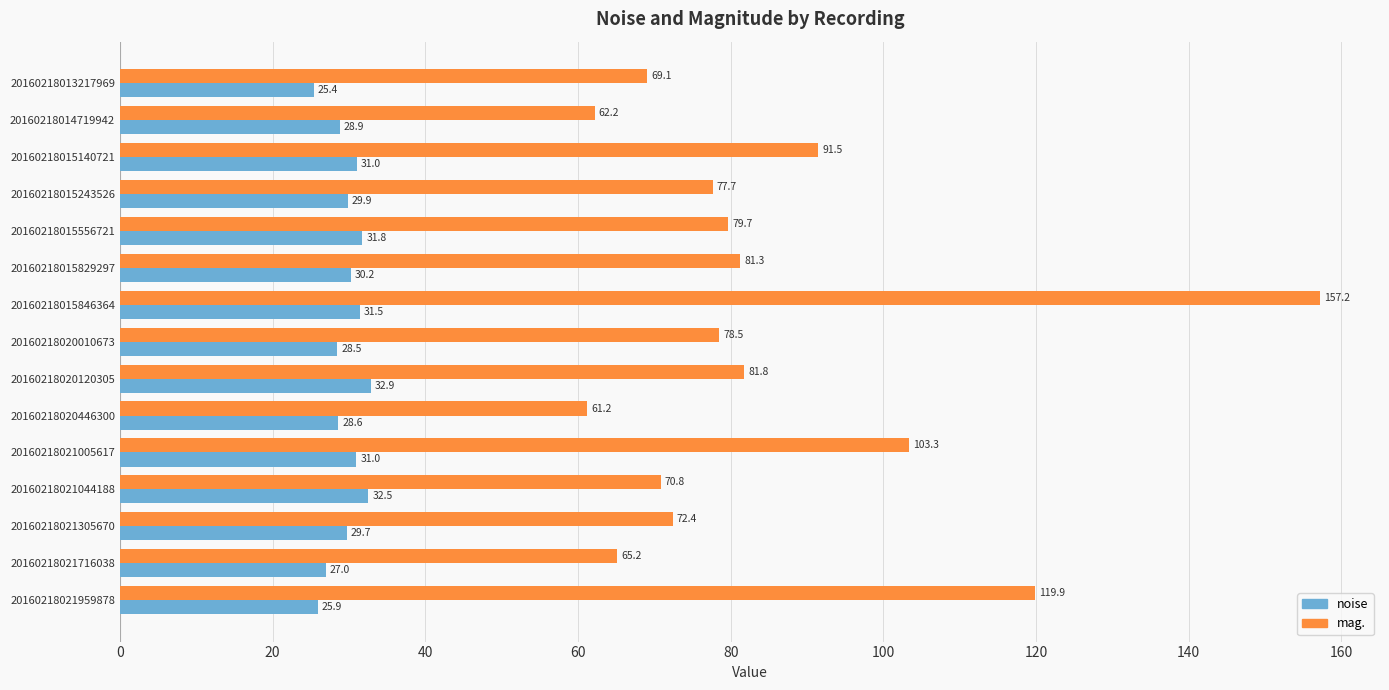

Where is mag. nearest to the value 109?

20160218021005617